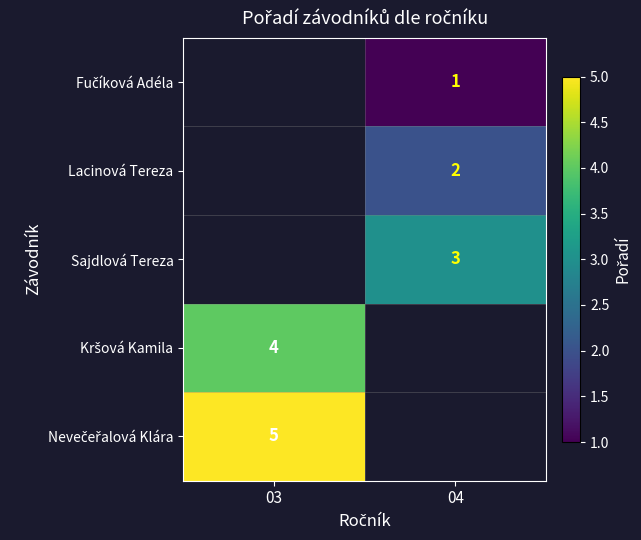

Is it true that Lacinová Tereza equals 2 at 04?

True